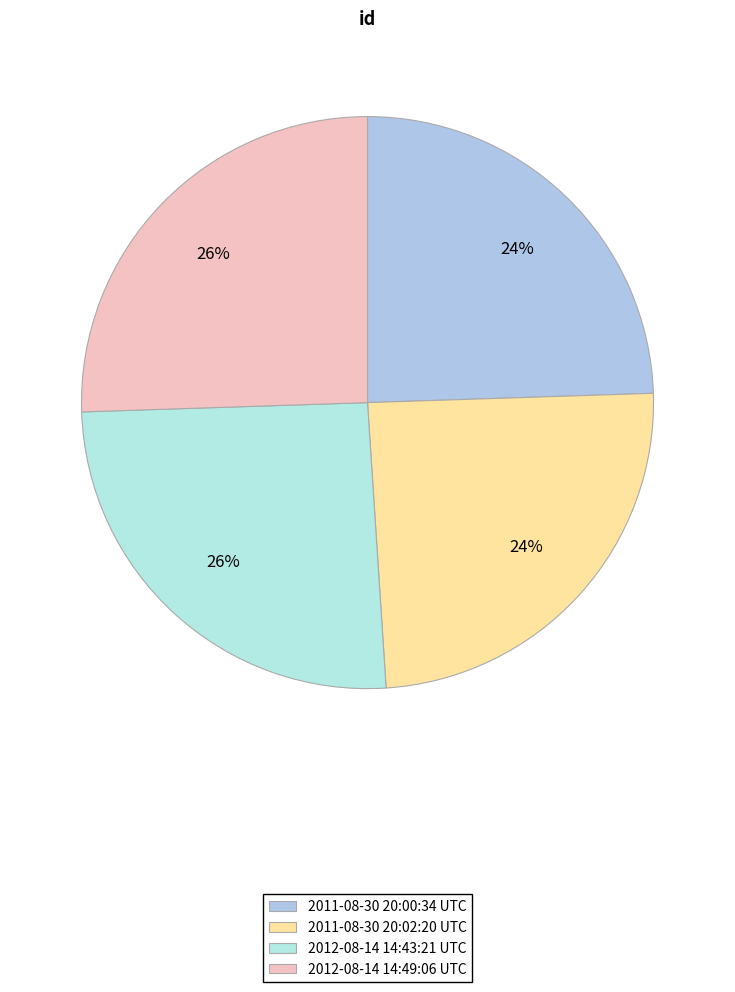

True or false: 2011-08-30 20:02:20 UTC accounts for 24% of the total.

True